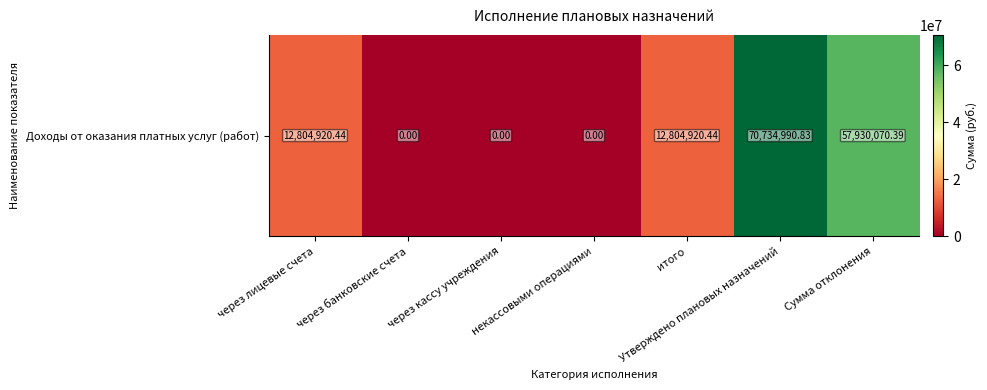

Count the number of data series in this chart.

1